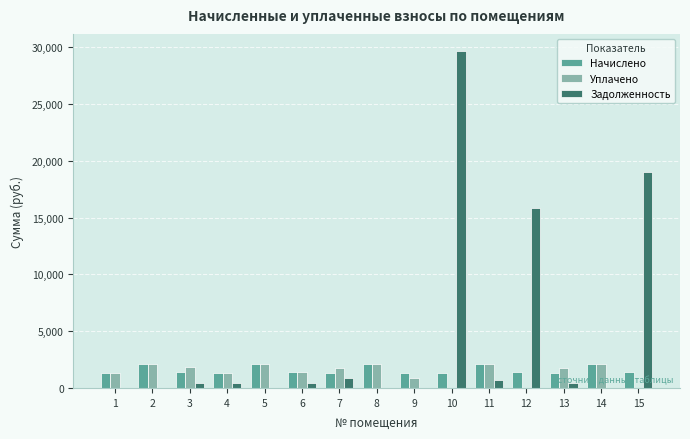

The value of Задолженность at 3 is 453.5. True or false?

True